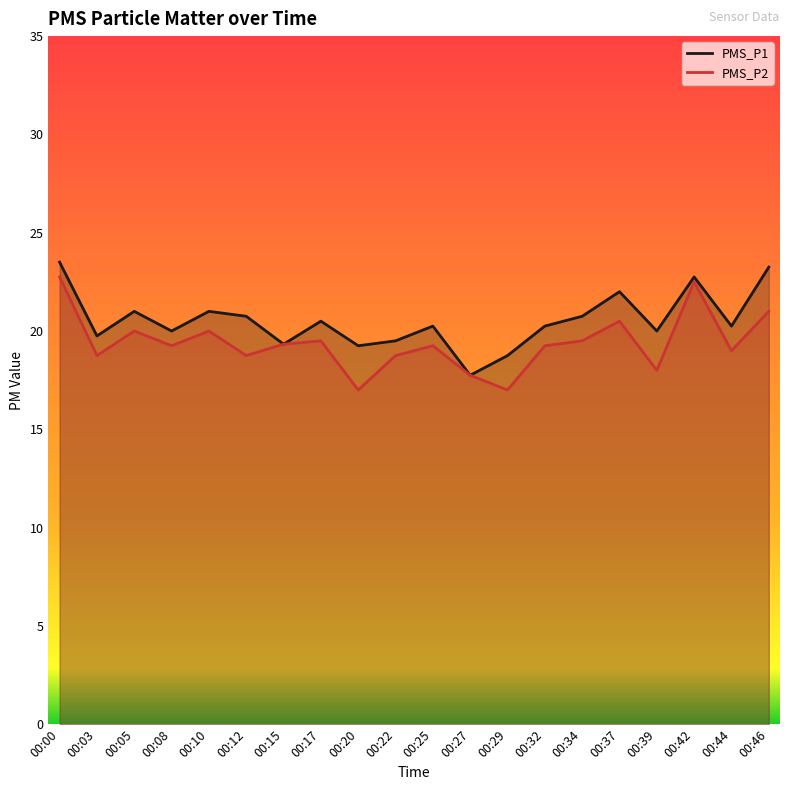

At how many categories does at least one series exceed 17?

20